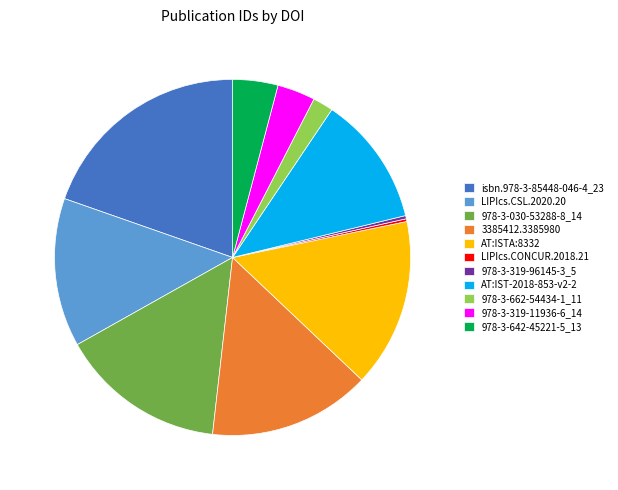

Which category has the biggest portion of the pie?

isbn.978-3-85448-046-4_23